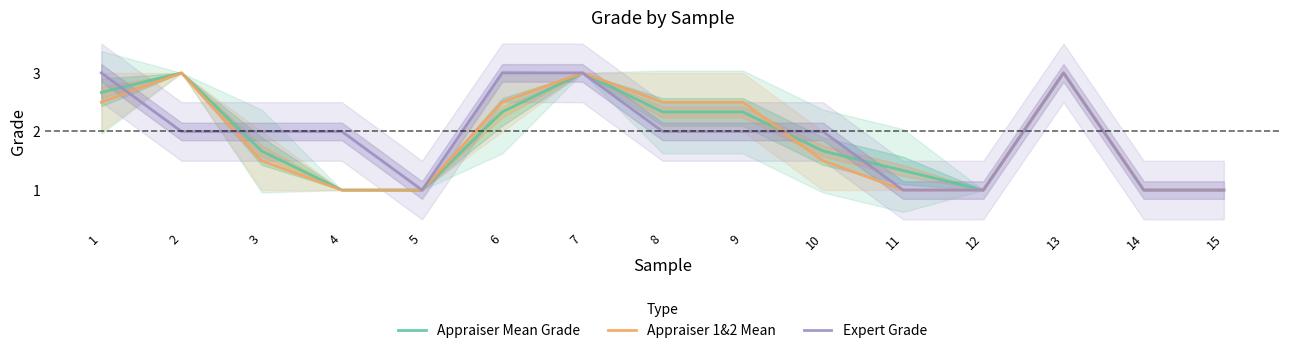

What is the difference between the highest and lowest values at 10?

0.5